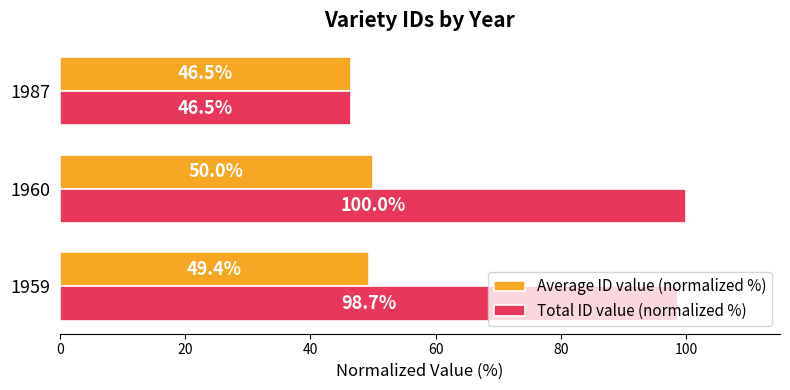

True or false: Average ID value (normalized %) has a value of 27.8 at 1959.

False